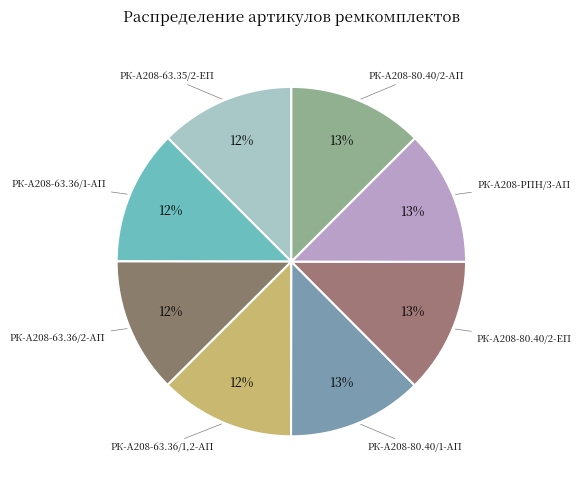

Is the sum of РК-А208-80.40/2-ЕП and РК-А208-80.40/1-АП greater than half?

No